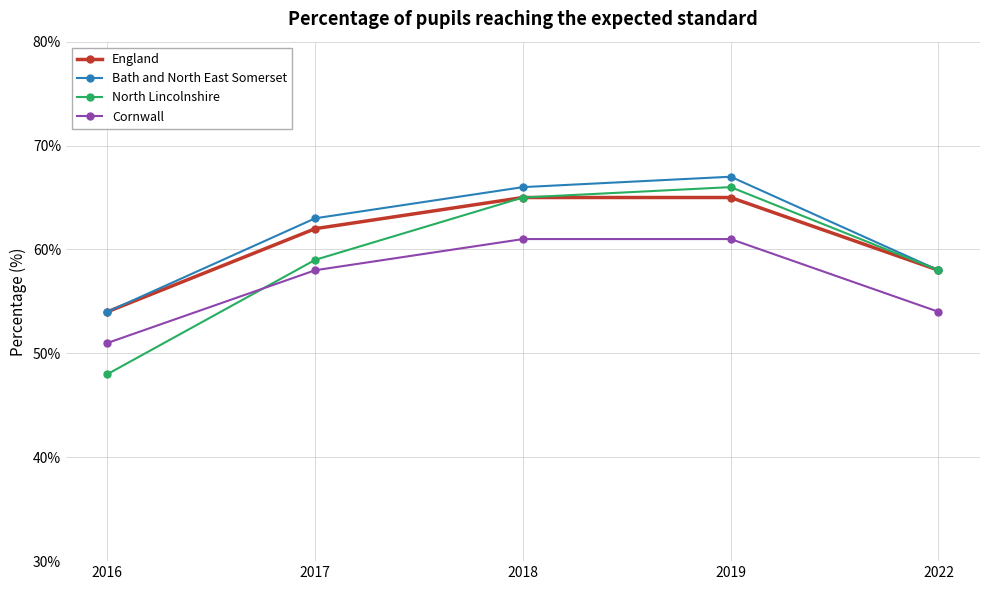

The Bath and North East Somerset series shows 54 at 2016. True or false?

True